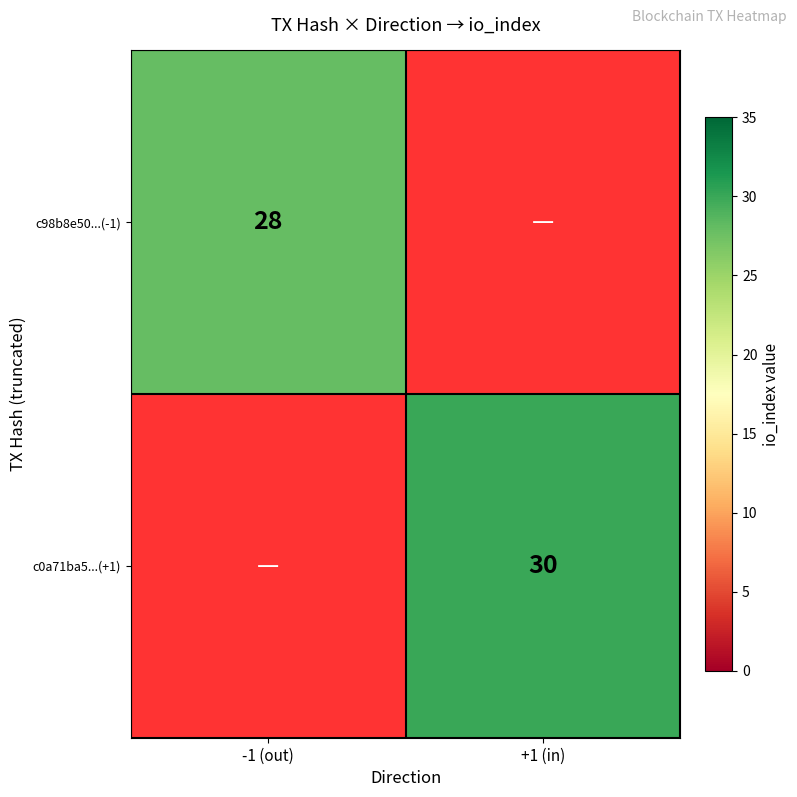

The value of c0a71ba5...(+1) at +1 (in) is 30. True or false?

True